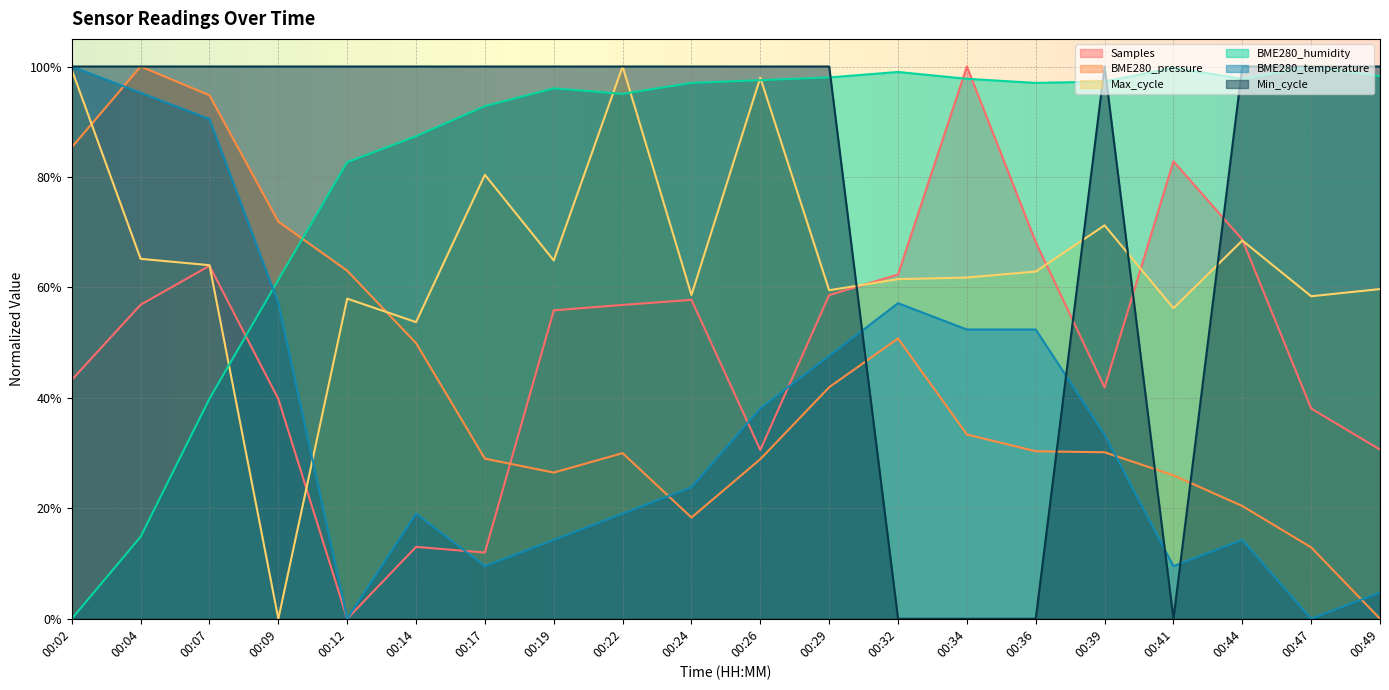

At which category is the sum across all series the highest?

00:07